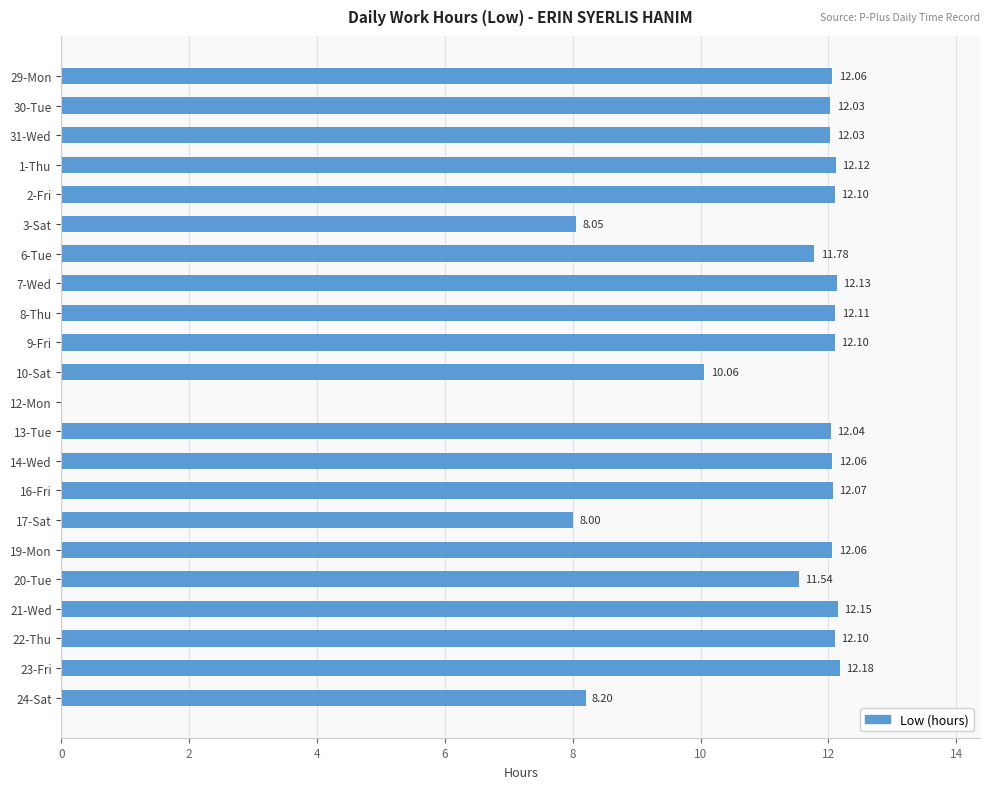

What is the change in value from 3-Sat to 7-Wed?

+4.1